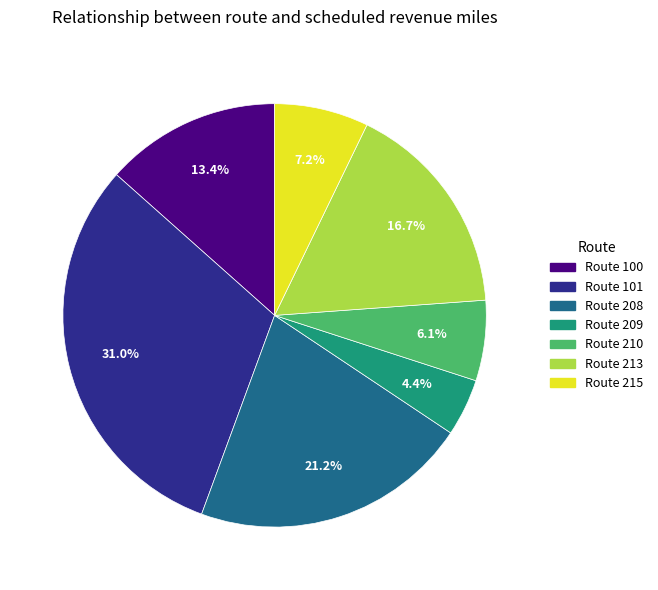

To the nearest percent, what percentage of the pie is Route 210?

6%